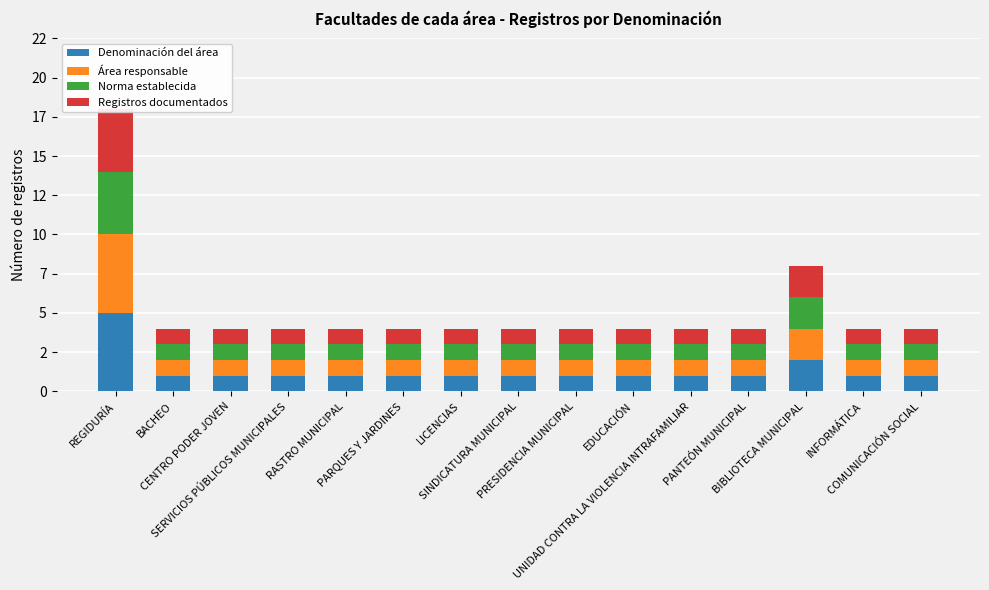

Which label corresponds to the largest value in the chart?

REGIDURÍA